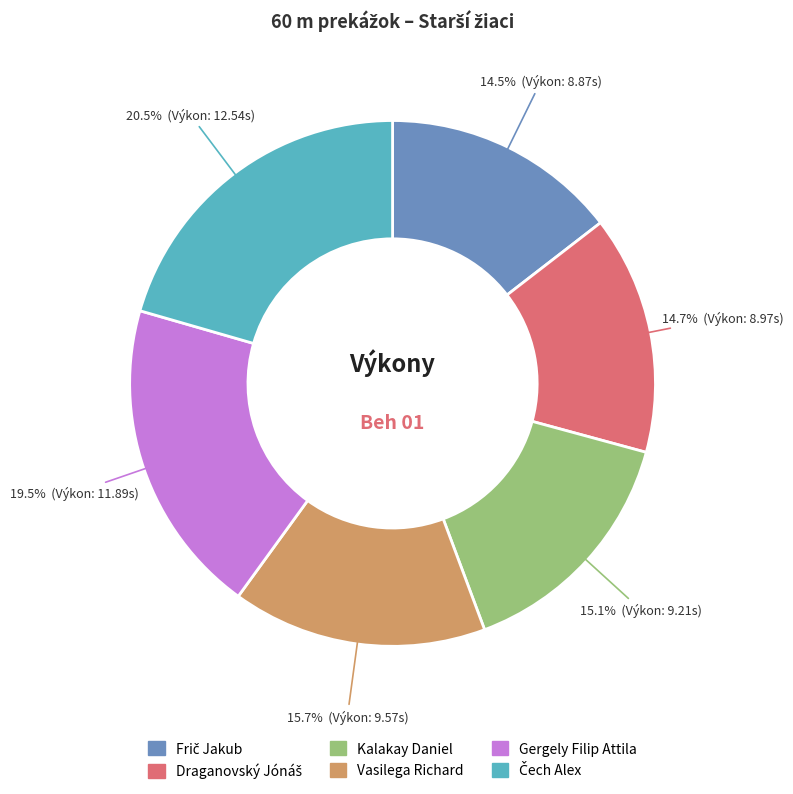

Approximately how many times larger is the value at Gergely Filip Attila compared to Kalakay Daniel?

1.3